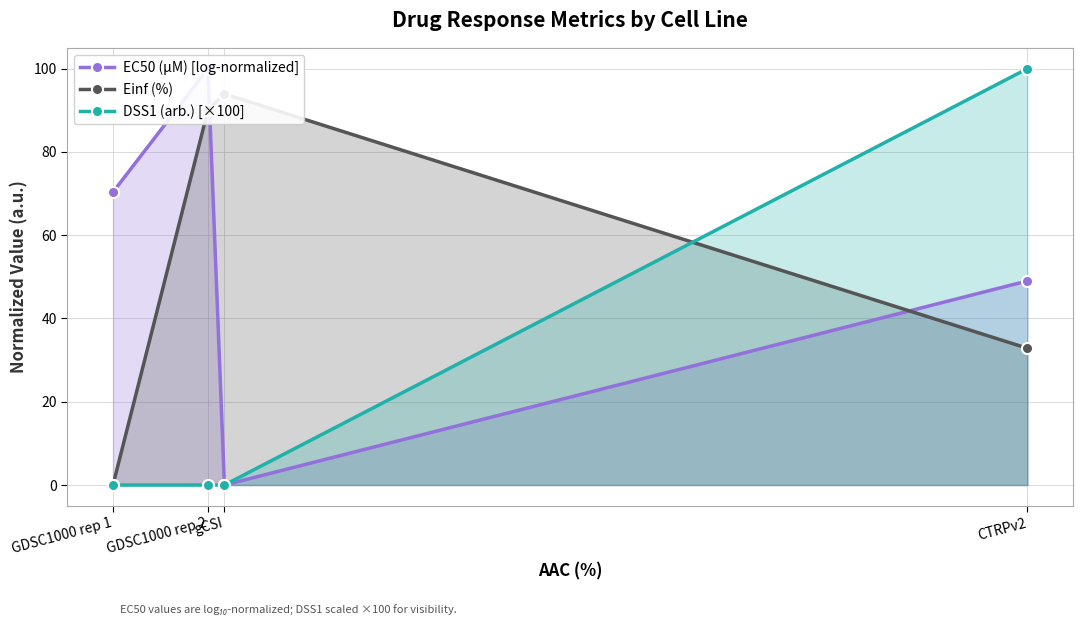

Reading right to left, transcribe all the data shown in this chart.

EC50 (µM) [log-normalized]: 49.0	0.0	100.0	70.4
Einf (%): 32.8	93.9	90.1	0.0
DSS1 (arb.) [×100]: 100.0	0.0	0.0	0.0